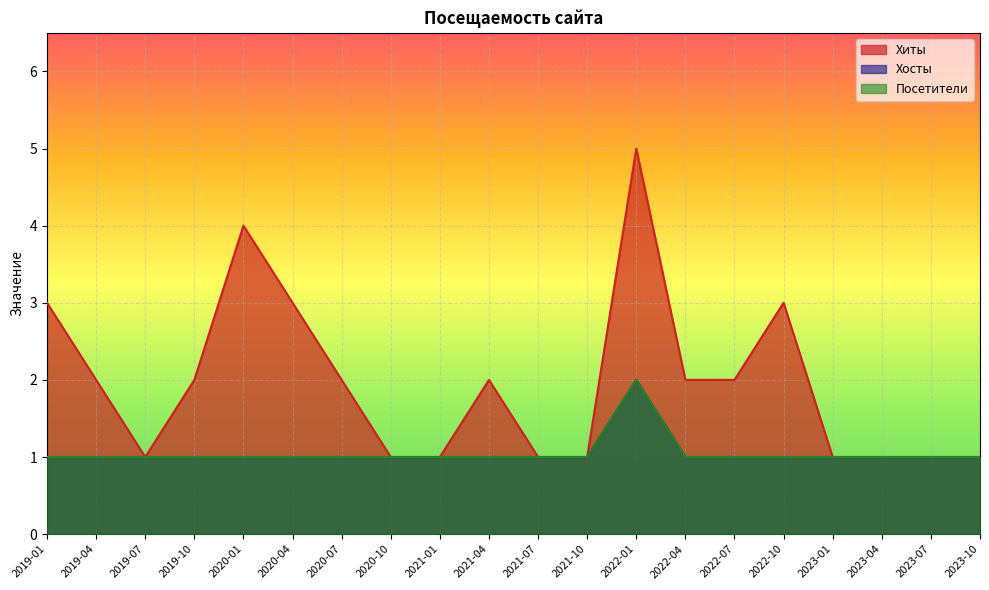

How many Хосты values are between 1 and 2?

20